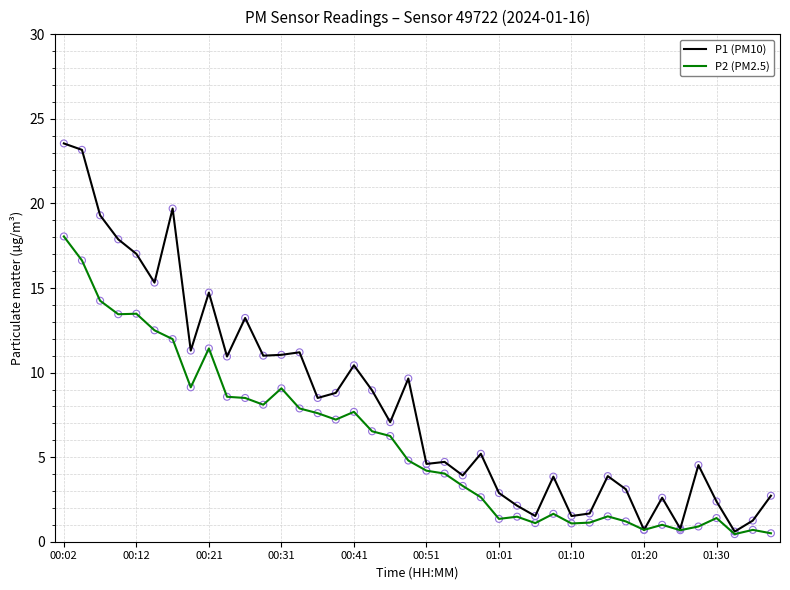

What are all the series names shown in the legend?

P1 (PM10), P2 (PM2.5)